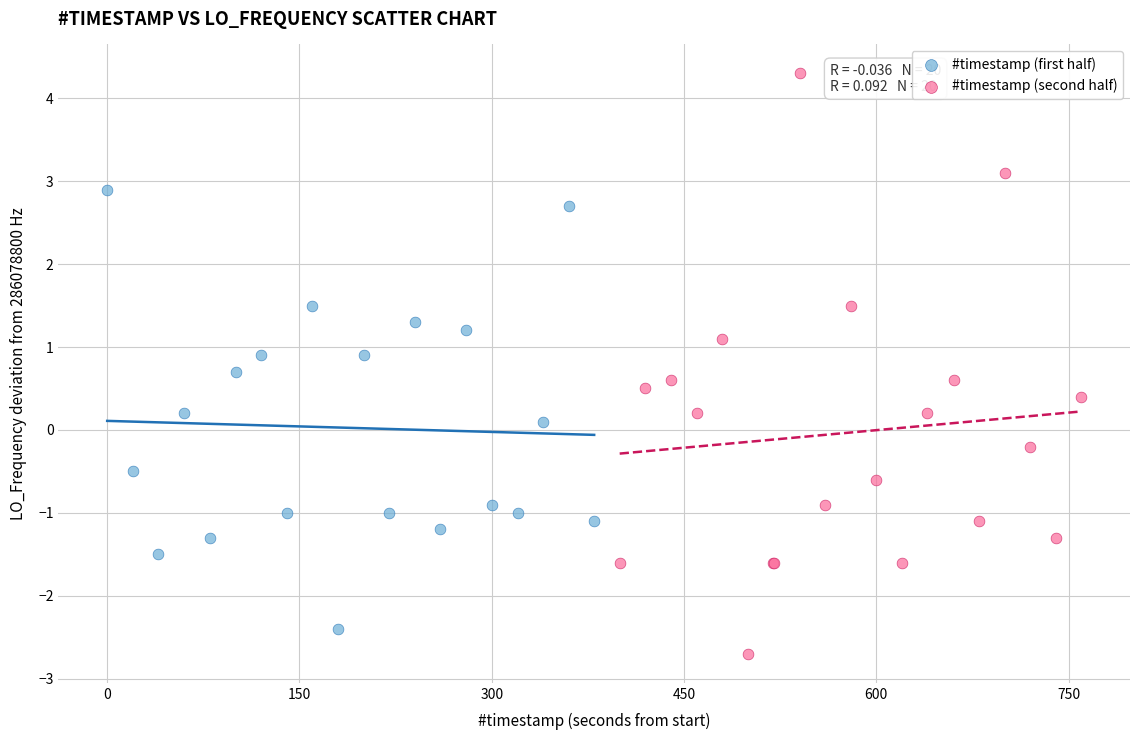

Which series reaches the maximum Y coordinate?

#timestamp (second half)